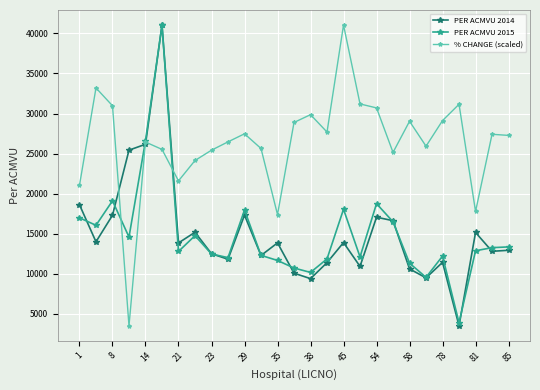

How many data points in PER ACMVU 2014 are above 13837?

14